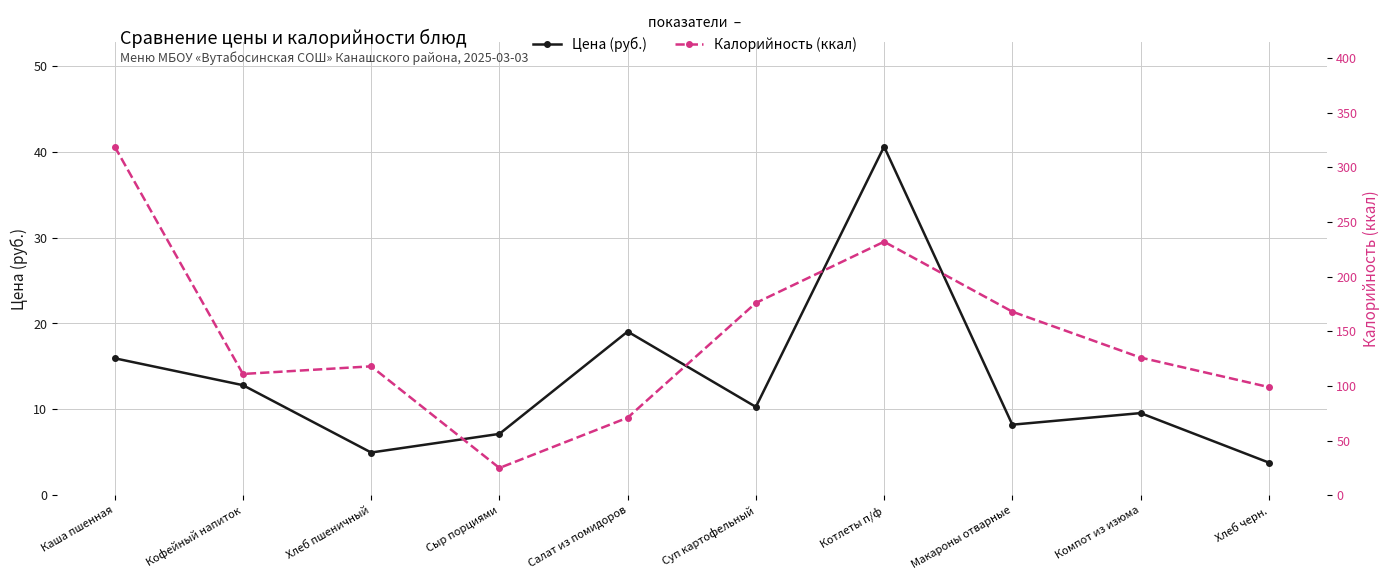

Where does the Калорийность (ккал) series first go above 126?

Каша пшенная